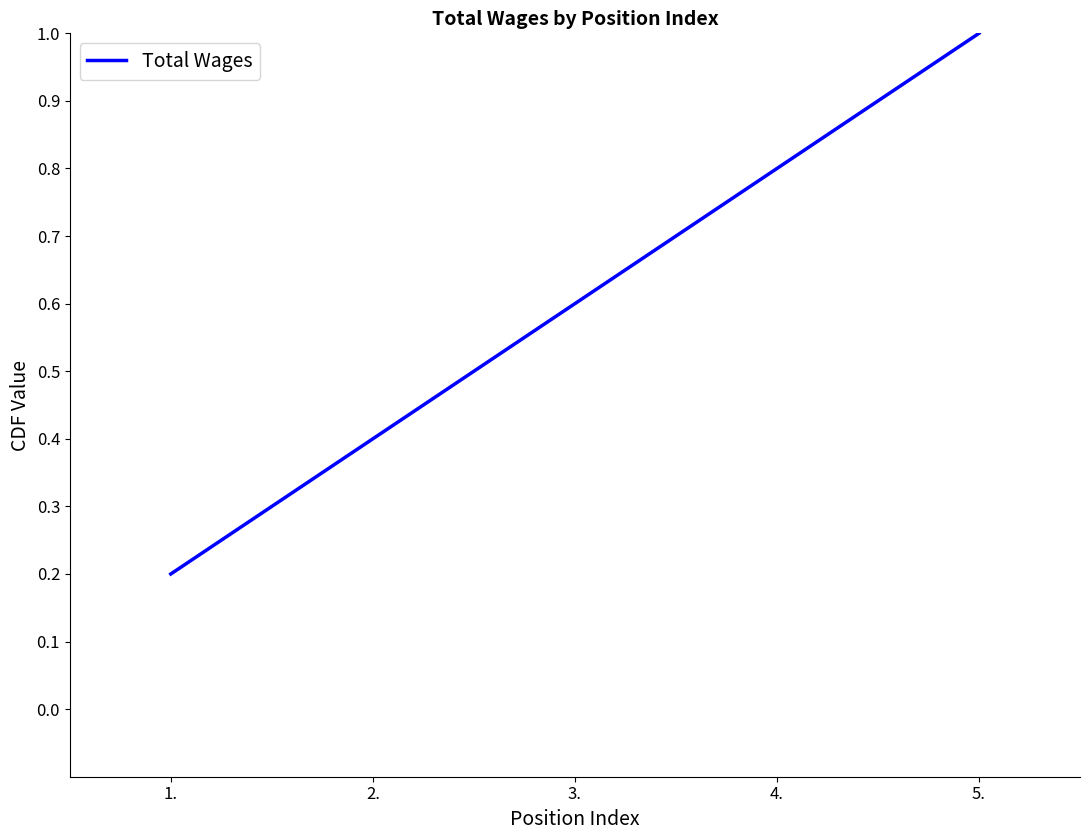

Reading left to right, transcribe all the data shown in this chart.

1.=0.2	2.=0.4	3.=0.6	4.=0.8	5.=1.0